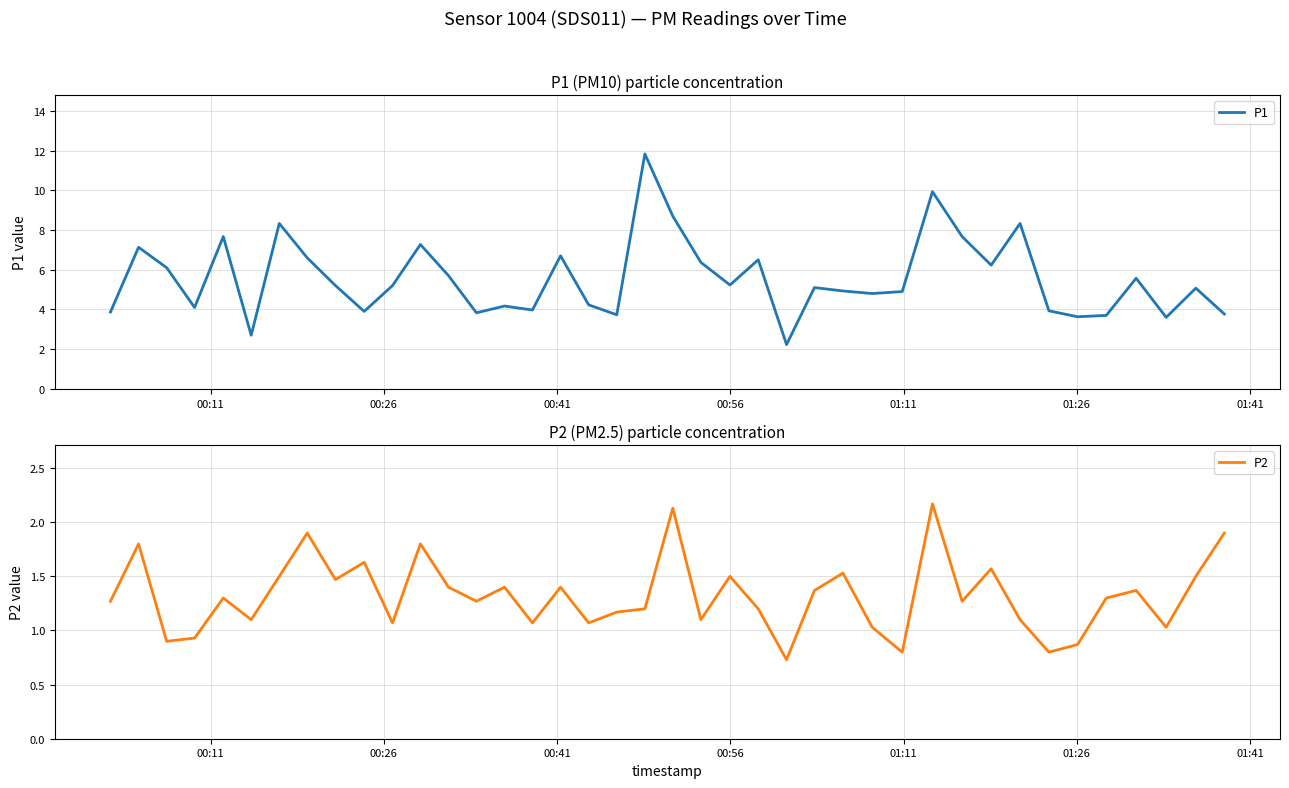

What are all the series names shown in the legend?

P1, P2